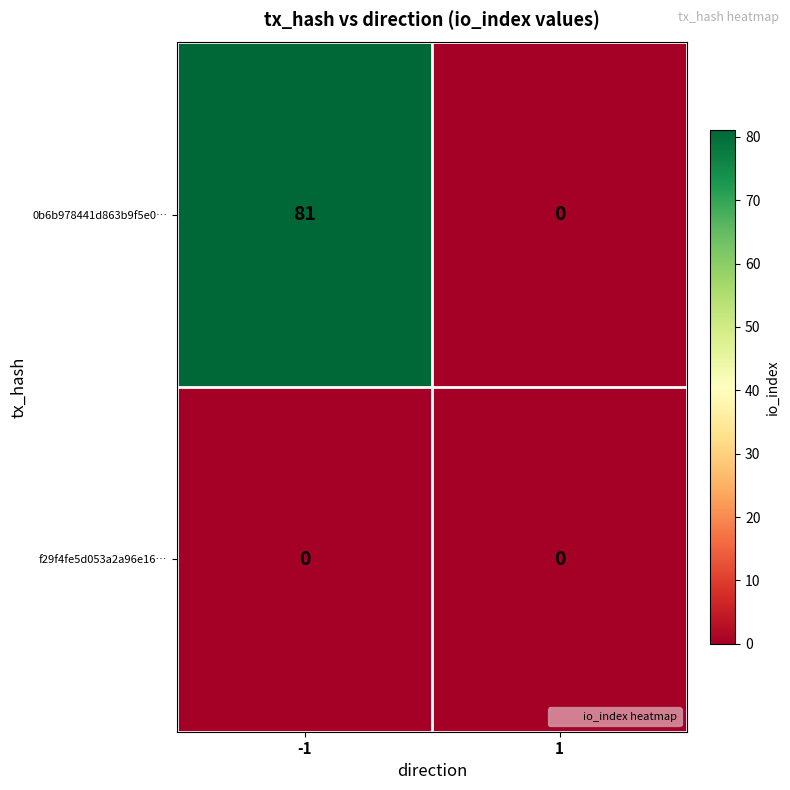

How many categories are shown in the chart?

2